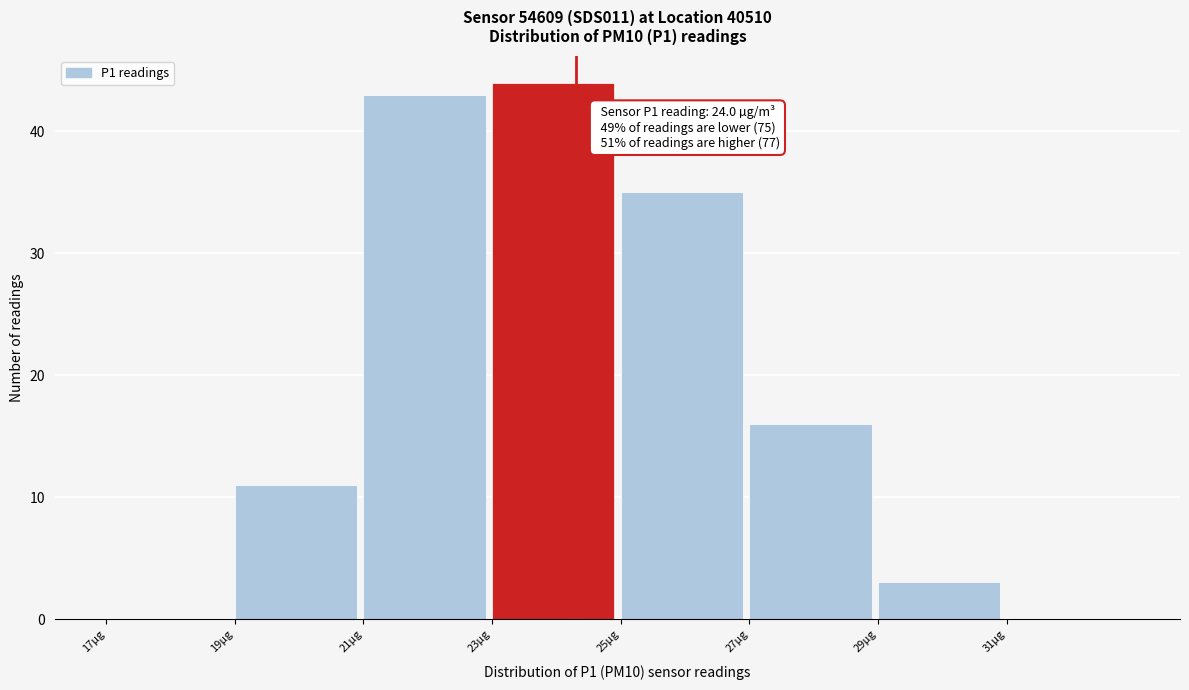

Reading left to right, extract all data points from this chart.

17µg=0	19µg=11	21µg=43	23µg=44	25µg=35	27µg=16	29µg=3	31µg=0